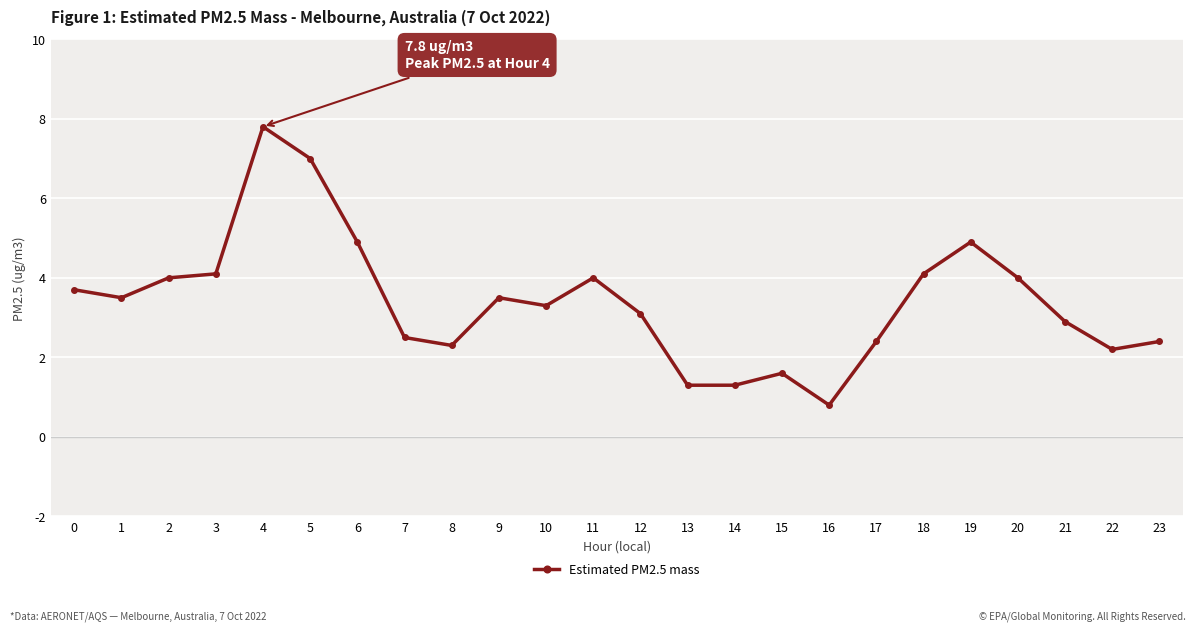

True or false: there are more than 2 points higher than both neighbors.

True